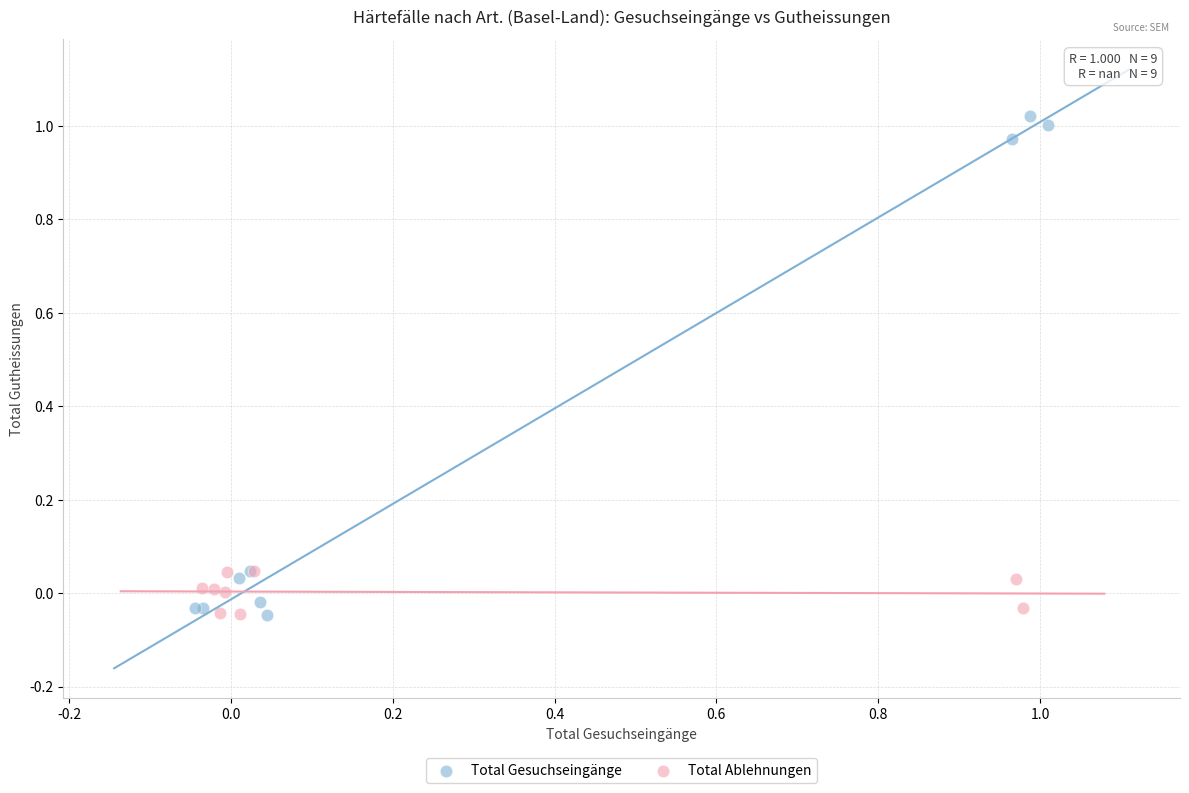

Which series has the largest Y range (max minus min)?

Total Gesuchseingänge